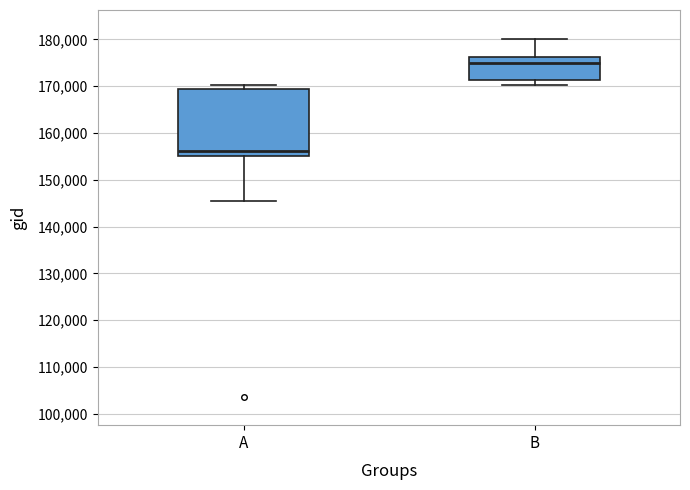

Comparing the boxes themselves (not the whiskers), which one is the tallest?

A